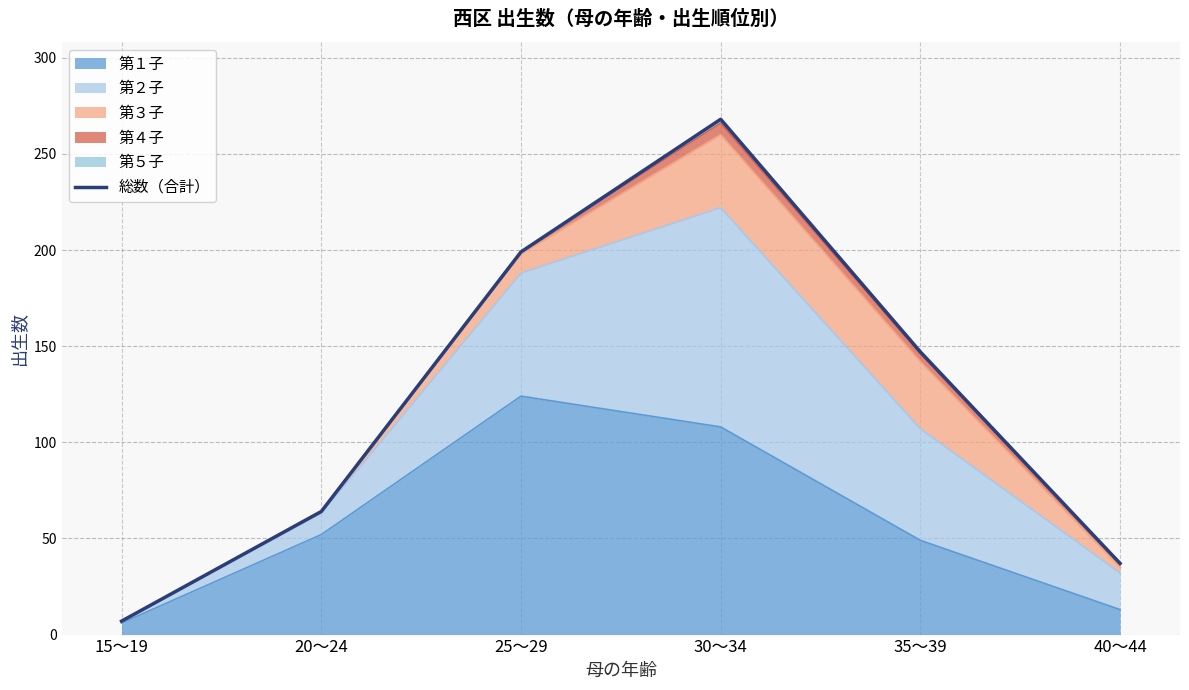

Reading left to right, extract all data points from this chart.

15～19=7	20～24=64	25～29=199	30～34=268	35～39=147	40～44=37